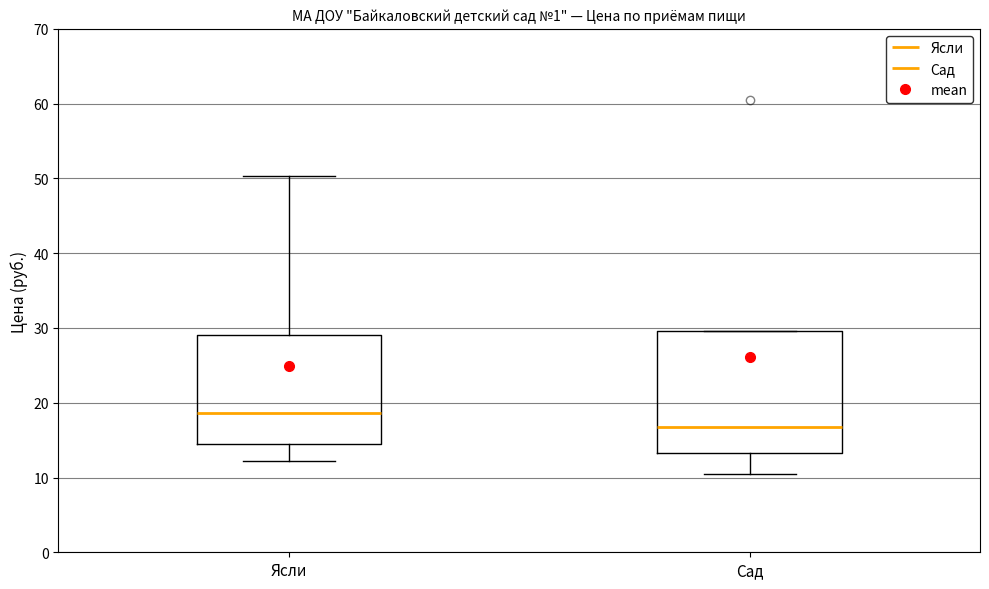

Where is the upper edge of the box for Ясли on the y-axis? The values are not printed on the chart, so give them approximately, as read against the axis.

29